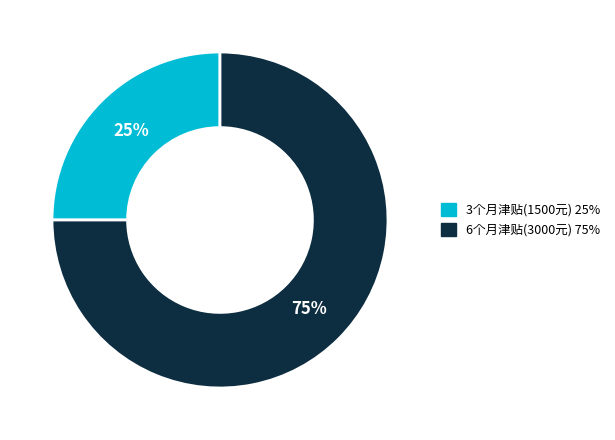

To the nearest percent, what is the difference between the largest and smallest slice percentages?

50%